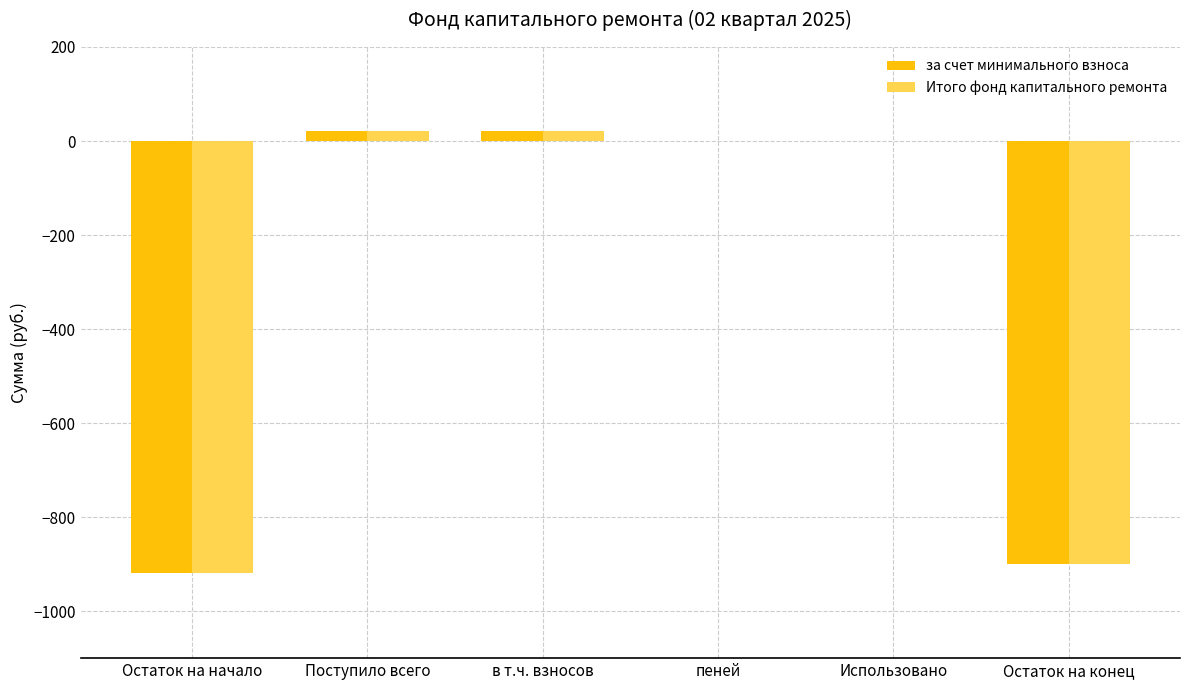

The value of Итого фонд капитального ремонта at Остаток на начало is -1459.5. True or false?

False